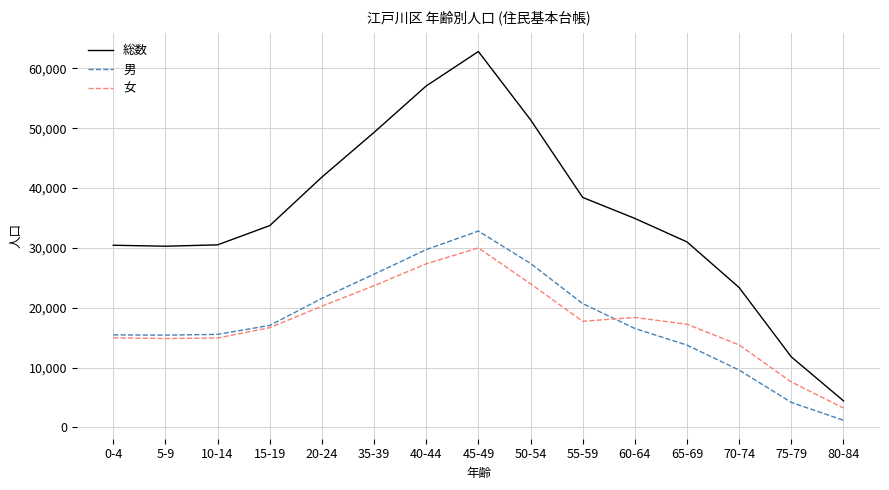

At which label is 女 closest to 16619?

15-19